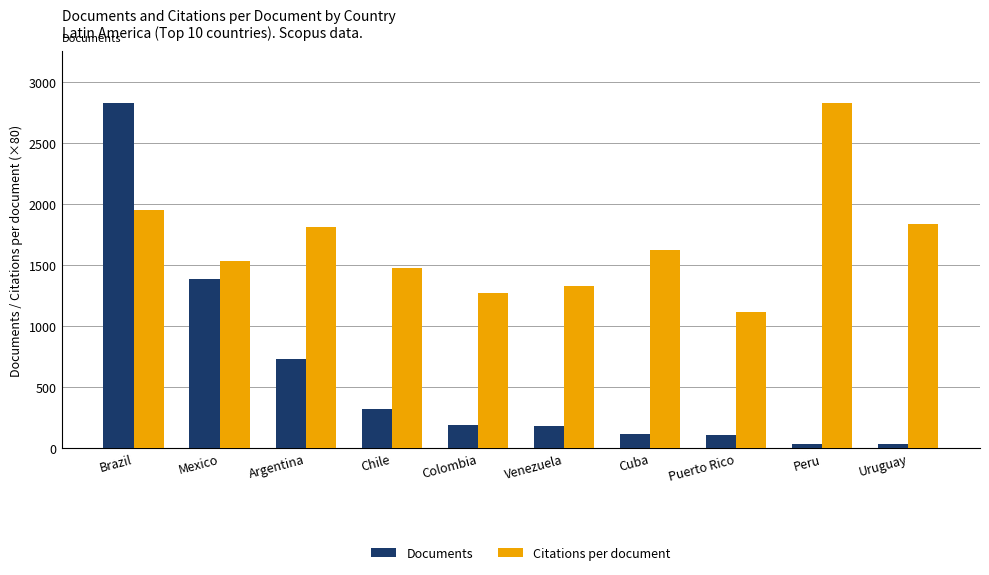

Which category has the highest value in the Documents series?

Brazil